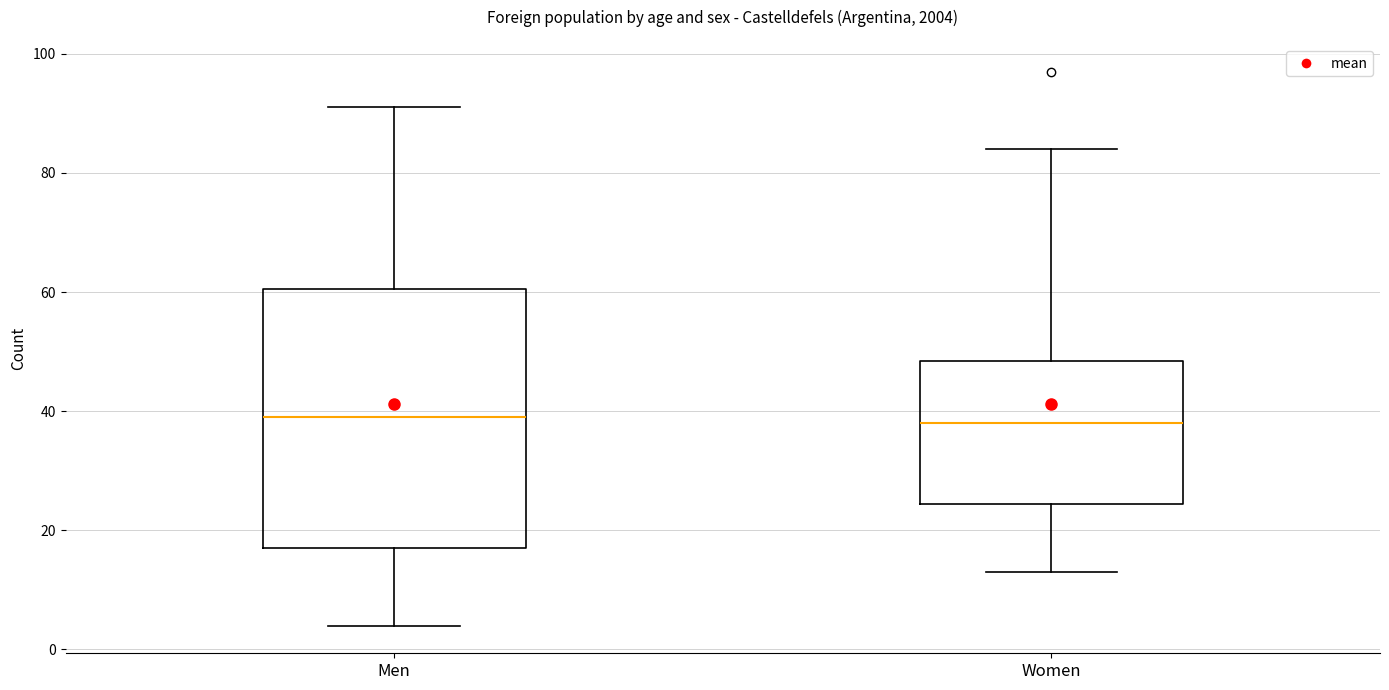

Reading left to right, read every box against the y-axis: the position of its median line, the range the box covers, and the ends of its whiskers. The values are not printed on the chart, so give them approximately, as read against the axis.

Men: median 40, box 18 to 60, whiskers 4 to 92
Women: median 38, box 24 to 48, whiskers 14 to 84